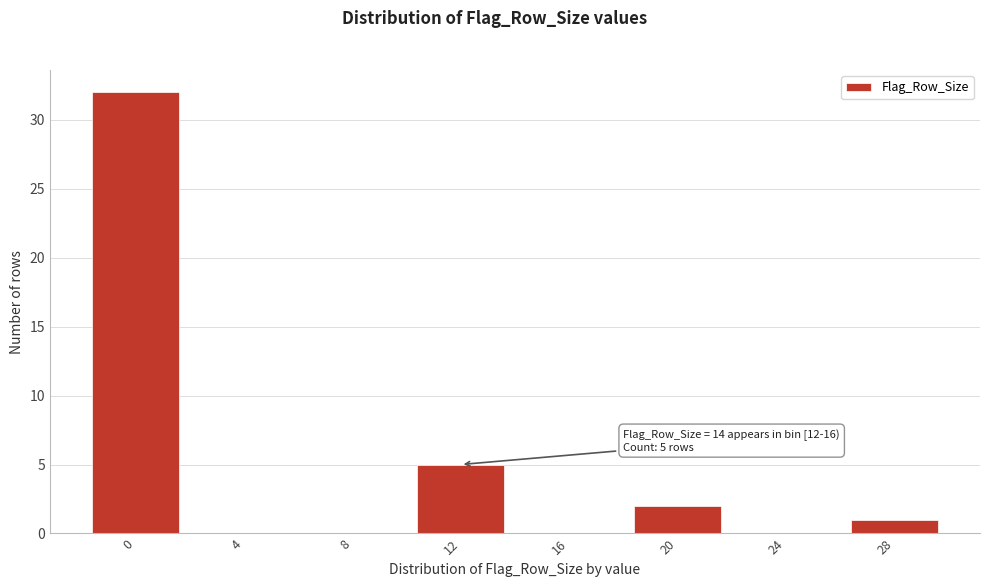

Reading left to right, transcribe all the data shown in this chart.

0=32	4=0	8=0	12=5	16=0	20=2	24=0	28=1